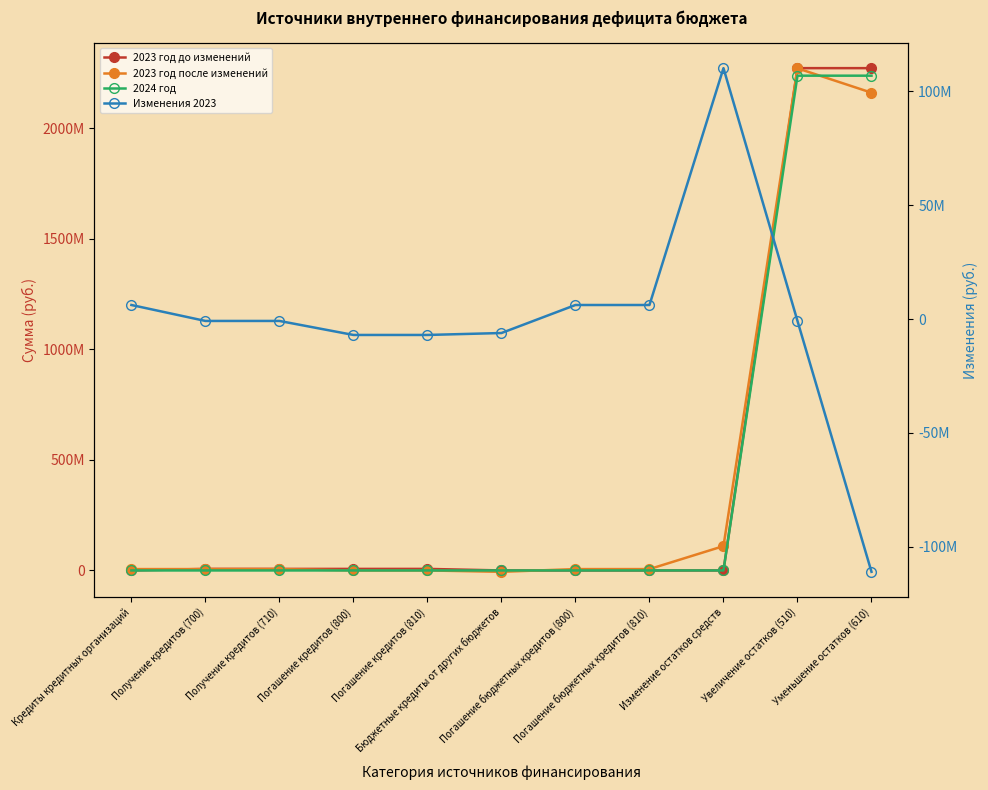

Does the chart have visible grid lines?

No